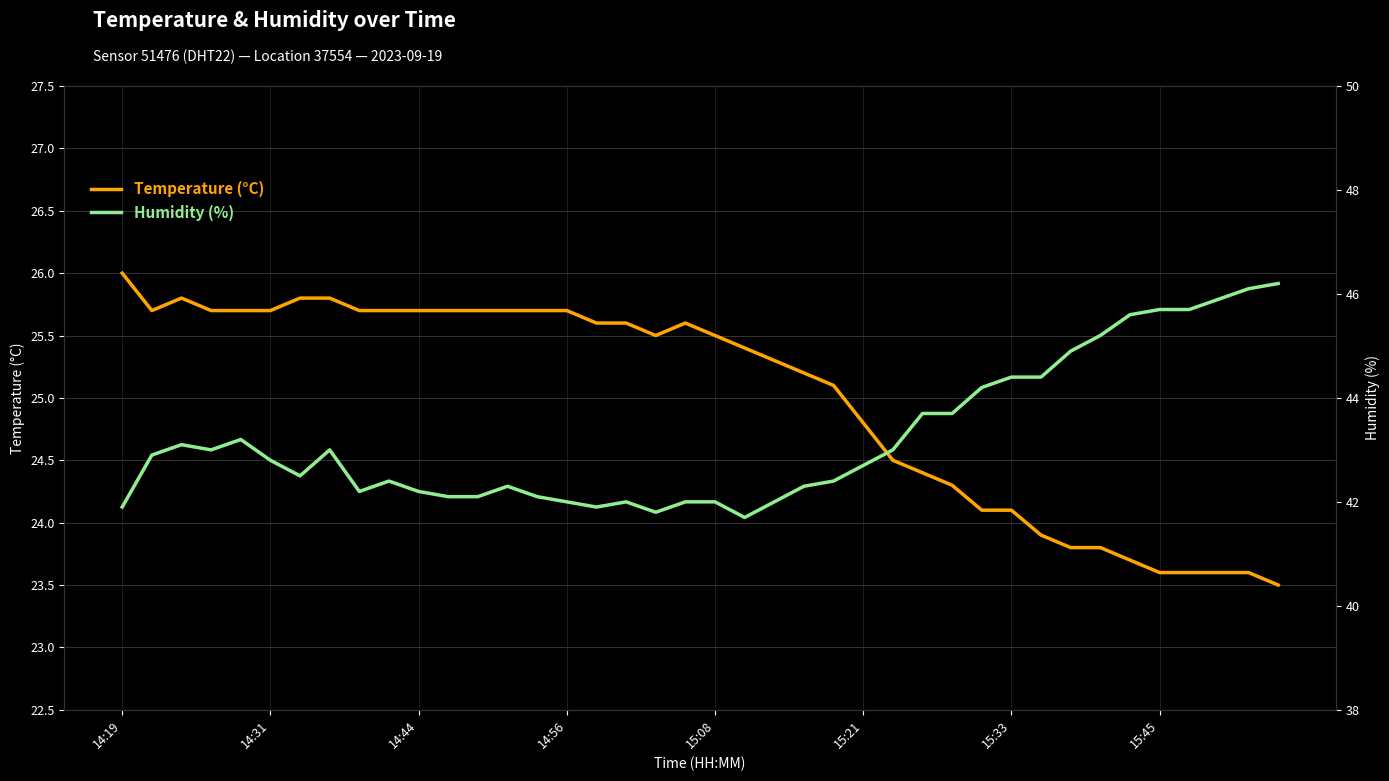

Which series has the widest spread of values?

Humidity (%)